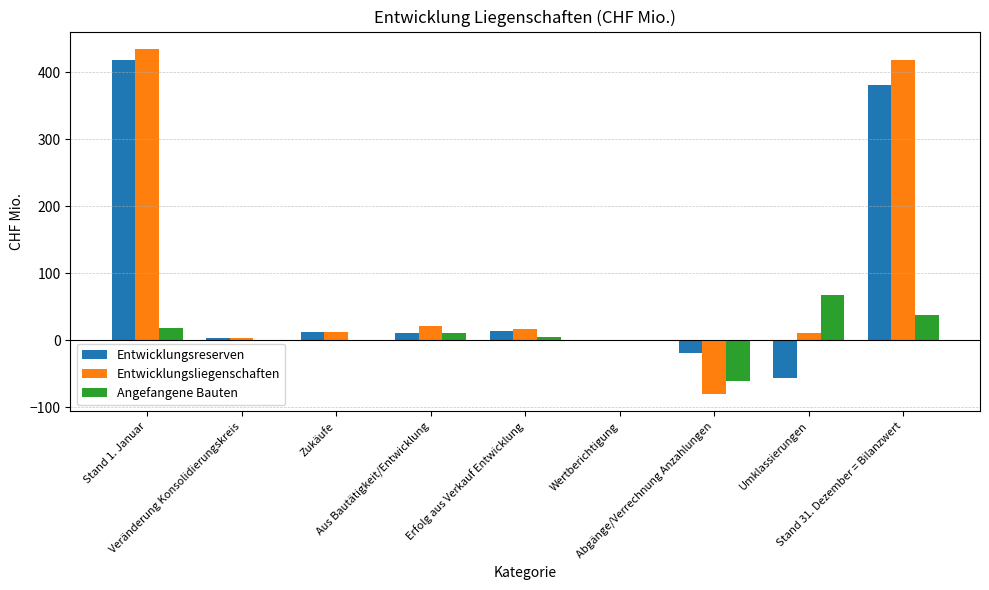

What value does the Entwicklungsliegenschaften series have at Abgänge/Verrechnung Anzahlungen?

-80.7